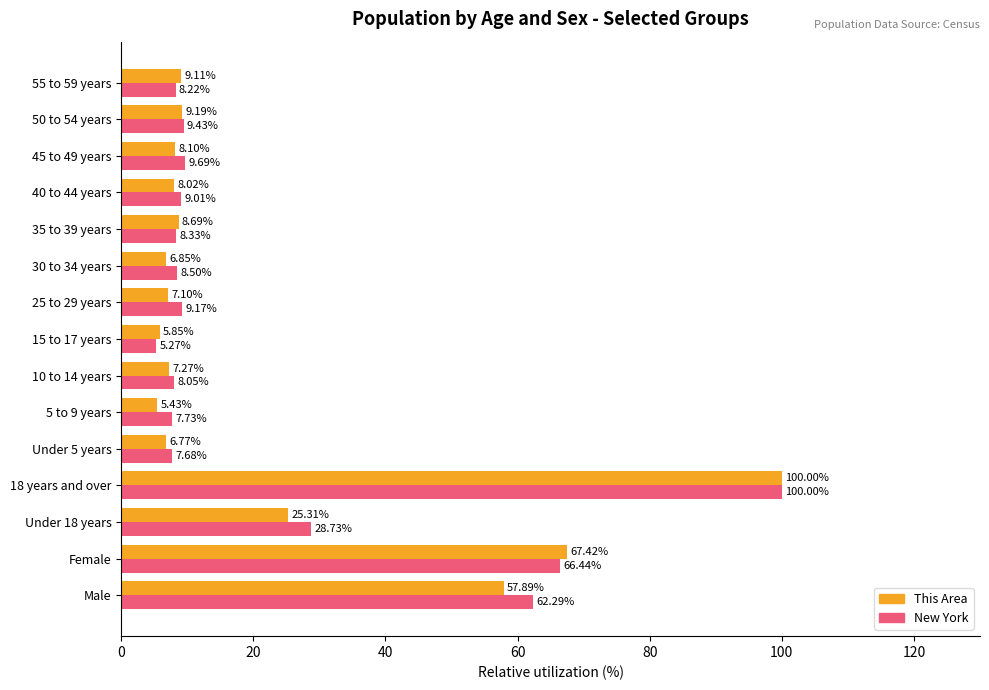

Rank the categories by This Area value from highest to lowest.

18 years and over, Female, Male, Under 18 years, 50 to 54 years, 55 to 59 years, 35 to 39 years, 45 to 49 years, 40 to 44 years, 10 to 14 years, 25 to 29 years, 30 to 34 years, Under 5 years, 15 to 17 years, 5 to 9 years